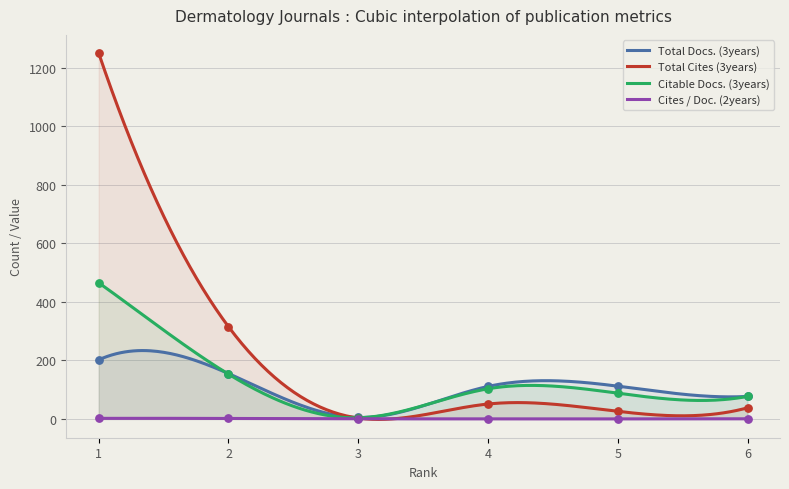

Is the value of Cites / Doc. (2years) at 3 greater than the value of Citable Docs. (3years) at 5?

No